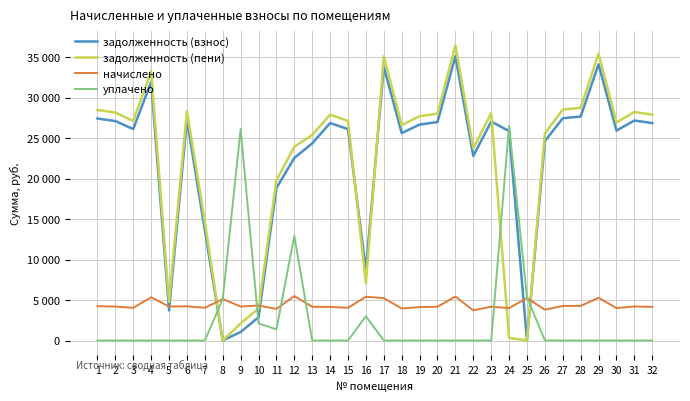

Reading right to left, list all the values displayed in this chart.

задолженность (взнос): 32=26884.1	31=27194.6	30=25952.9	29=34148.4	28=27691.2	27=27479.3	26=24649.0	25=0.0	24=25890.7	23=27070.3	22=22810.2	21=35141.8	20=27008.4	19=26697.8	18=25642.3	17=33838.1	16=8689.5	15=26139.1	14=26884.1	13=24372.2	12=22564.8	11=18854.1	10=2880.0	9=1051.2	8=0.0	7=13656.9	6=27318.7	5=3723.0	4=31977.8	3=26139.1	2=27132.5	1=27442.8
задолженность (пени): 32=27923.3	31=28245.8	30=26956.1	29=35468.4	28=28761.6	27=28547.3	26=25601.8	25=0.0	24=334.5	23=28116.7	22=23741.4	21=36500.2	20=28052.4	19=27729.8	18=26633.5	17=35146.1	16=7043.1	15=27149.5	14=27923.3	13=25413.8	12=23937.6	11=19819.1	10=3960.0	9=2102.4	8=0.0	7=14667.3	6=28374.7	5=4774.2	4=33314.6	3=27149.5	2=28181.3	1=28503.6
начислено: 32=4156.8	31=4204.8	30=4012.8	29=5280.0	28=4281.6	27=4272.0	26=3811.2	25=5251.2	24=4003.2	23=4185.6	22=3724.8	21=5433.6	20=4176.0	19=4128.0	18=3964.8	17=5232.0	16=5414.4	15=4041.6	14=4156.8	13=4166.4	12=5491.2	11=3907.2	10=4320.0	9=4204.8	8=5126.4	7=4041.6	6=4224.0	5=4204.8	4=5347.2	3=4041.6	2=4195.2	1=4243.2
уплачено: 32=0.0	31=0.0	30=0.0	29=0.0	28=0.0	27=0.0	26=0.0	25=5349.1	24=26557.0	23=0.0	22=0.0	21=0.0	20=0.0	19=0.0	18=0.0	17=0.0	16=3000.0	15=0.0	14=0.0	13=0.0	12=12949.4	11=1375.2	10=2115.0	9=26143.4	8=5121.1	7=0.0	6=0.0	5=0.0	4=0.0	3=0.0	2=0.0	1=0.0